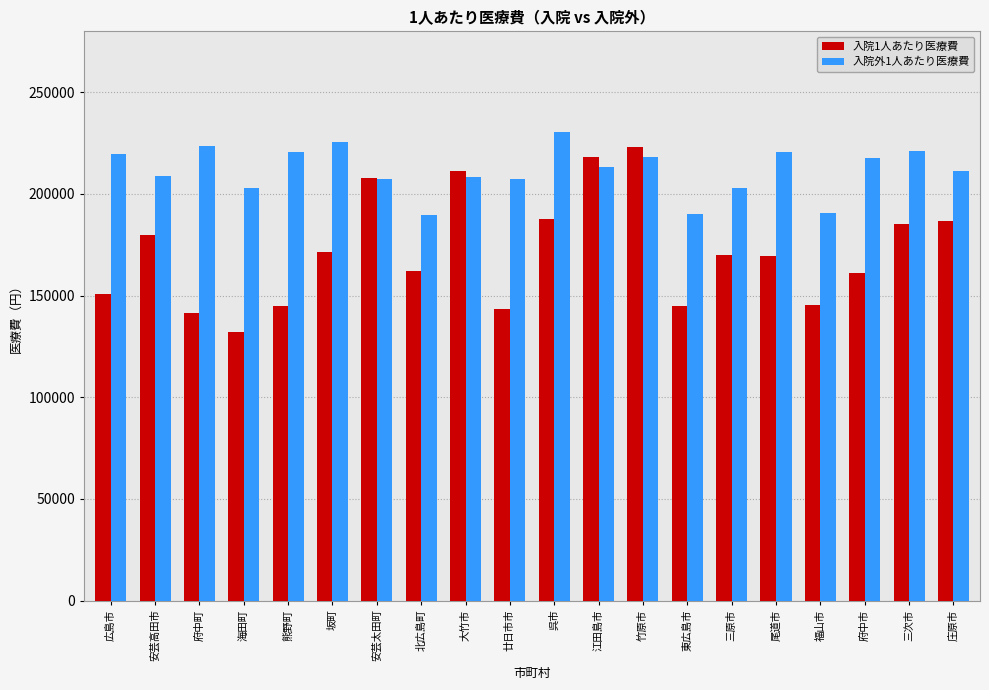

How many groups of bars are there?

20